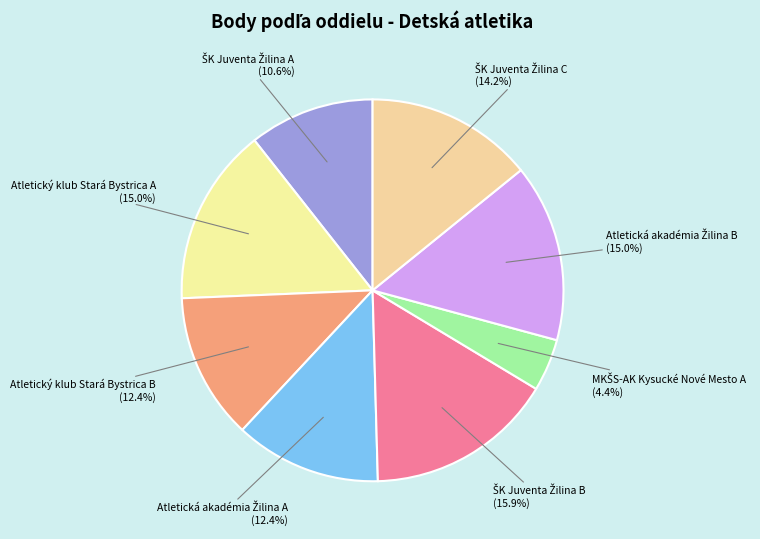

Does any single category account for the majority?

No